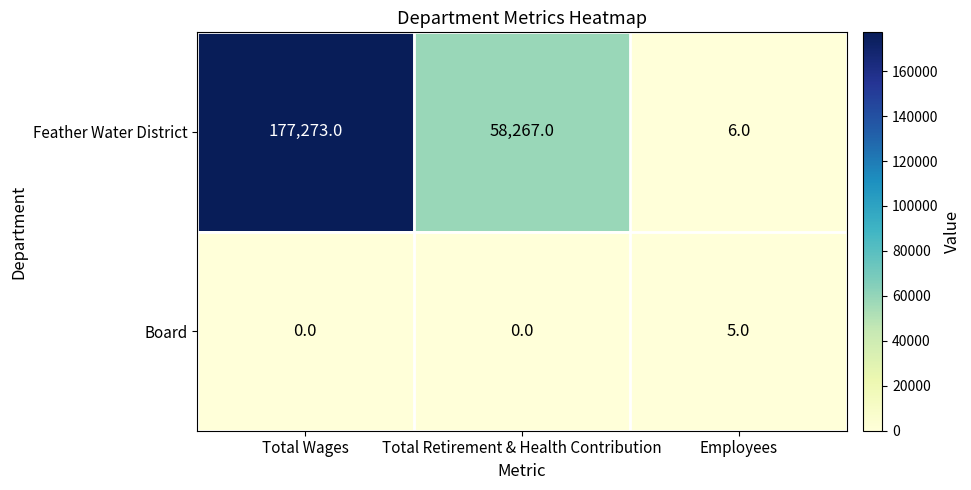

Count the number of categories in the chart.

3